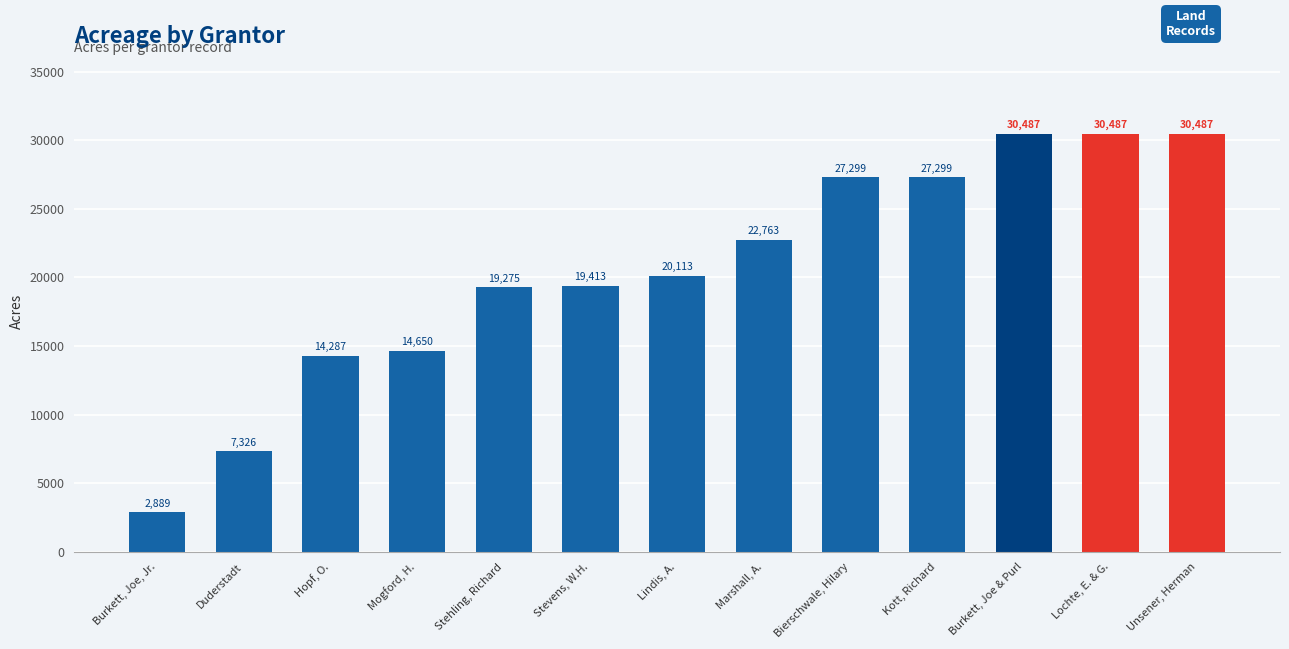

Which category has the lowest value across all series?

Burkett, Joe, Jr.